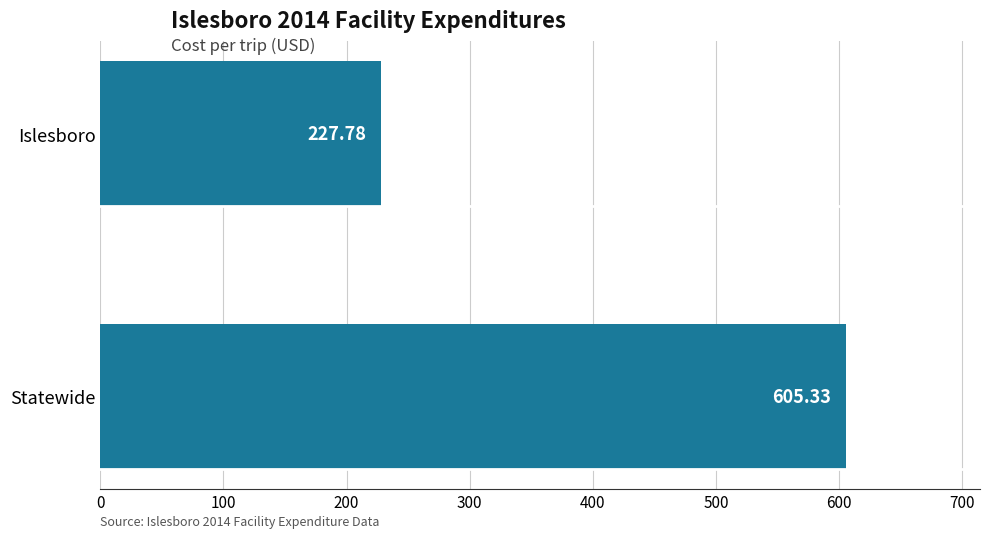

What is the average value?

416.6